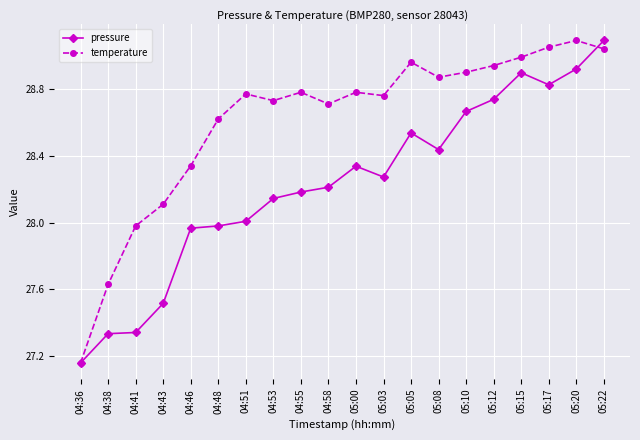

At which category is the sum across all series the highest?

05:22